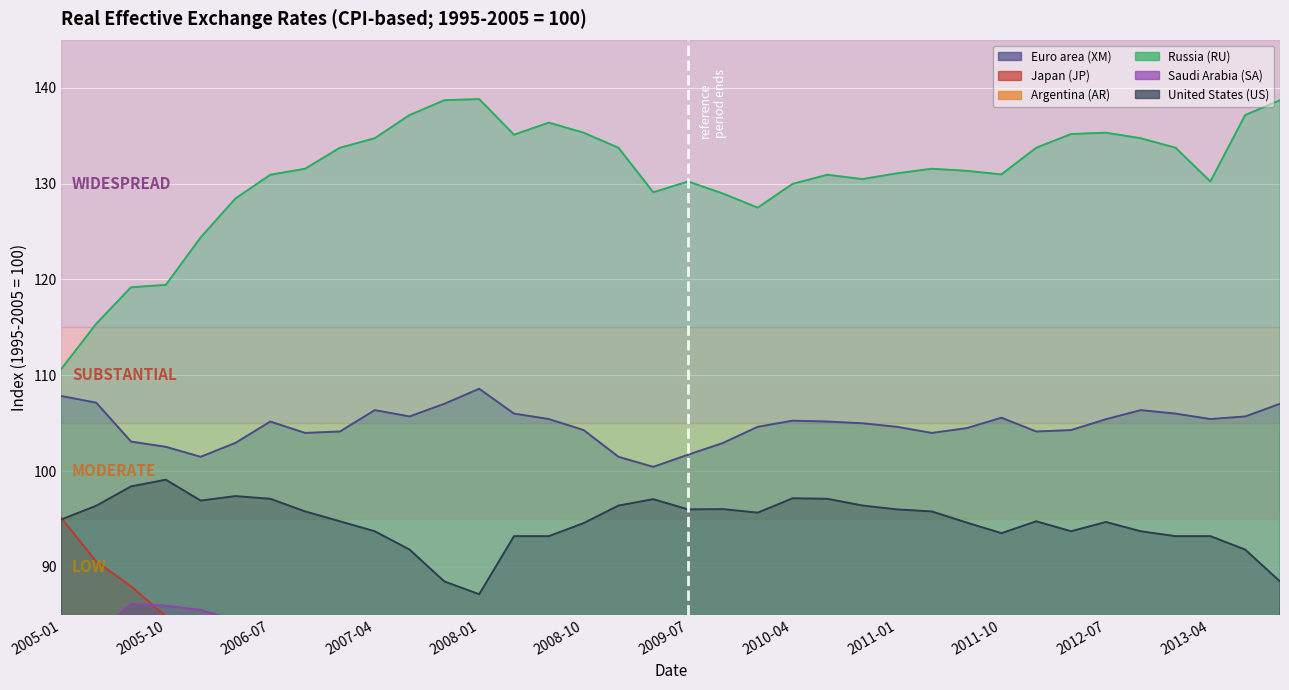

What value does the Saudi Arabia (SA) series have at 2011-07?

83.3